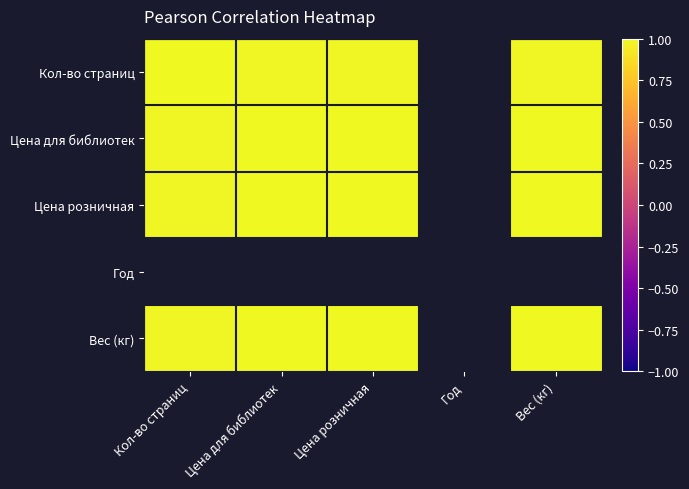

At which category does the chart reach its minimum across all series?

Вес (кг)